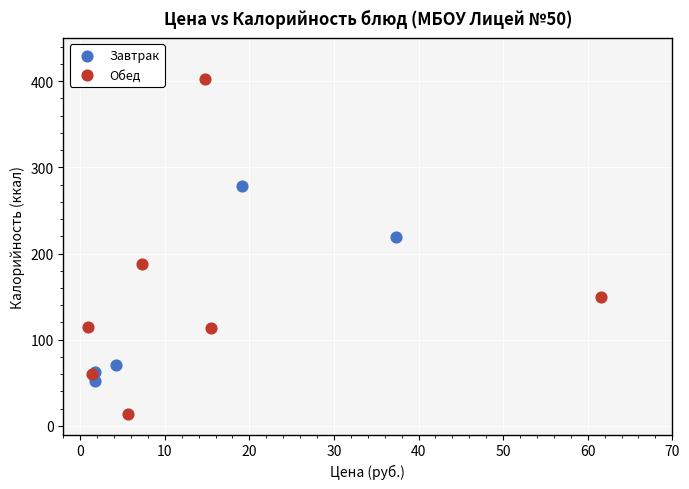

What are all the series names shown in the legend?

Завтрак, Обед